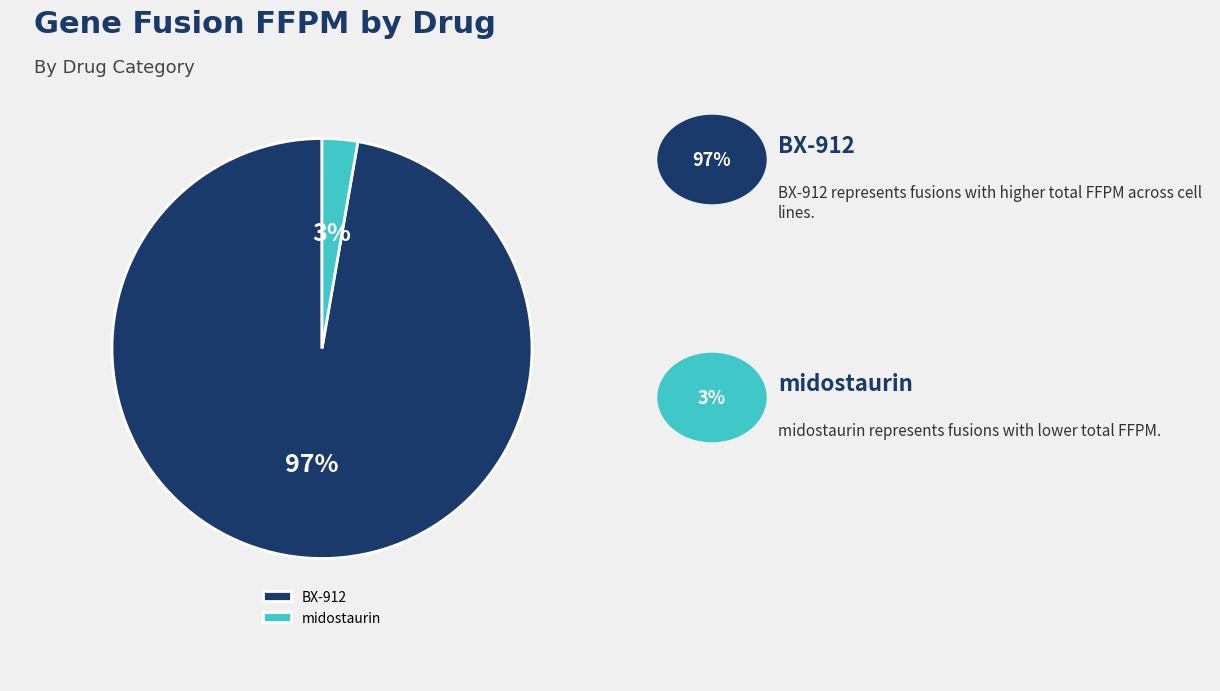

Is there any slice that represents more than half of the pie?

Yes